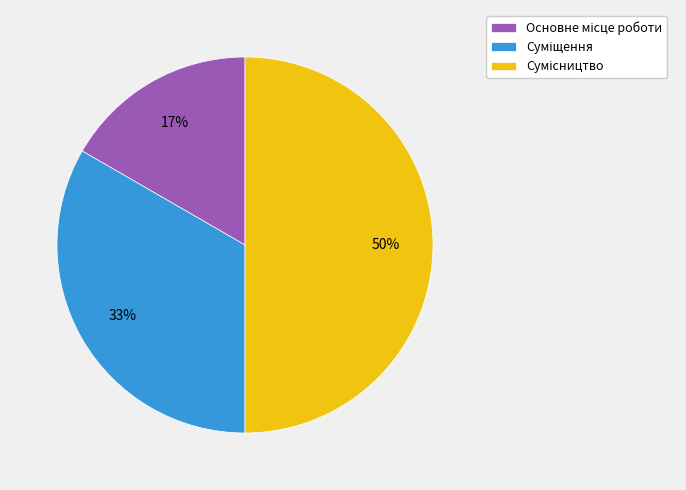

To the nearest percent, what is the difference between the largest and smallest slice percentages?

33%